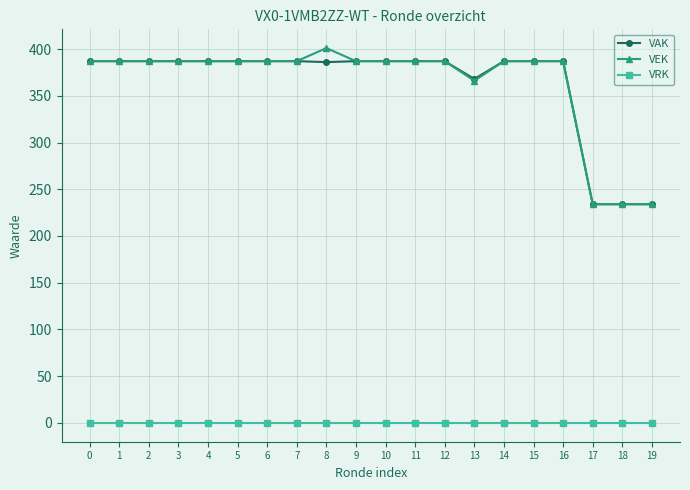

The value of VAK at 0 is 146. True or false?

False